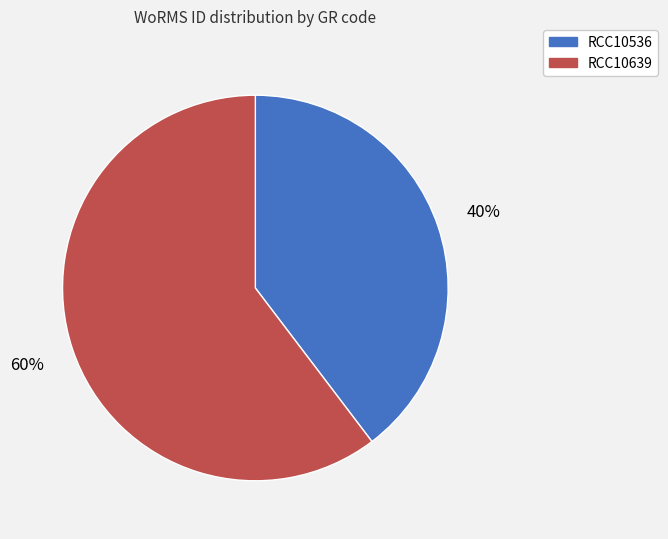

Is there a majority slice in this chart?

Yes